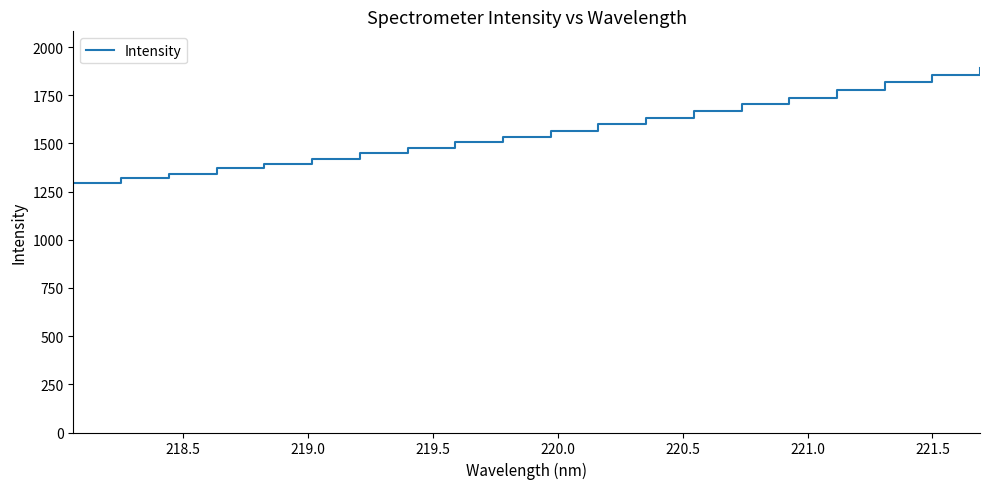

What is the minimum value shown in the chart?

1296.9